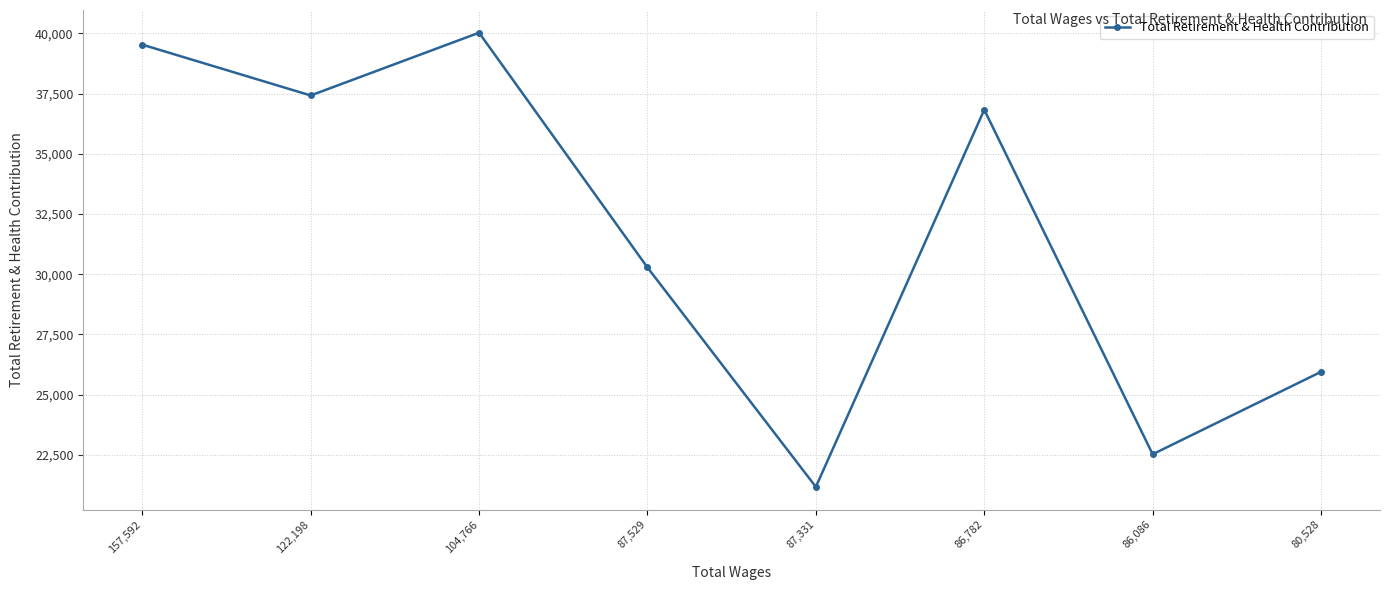

What is the sum of all values?

253737